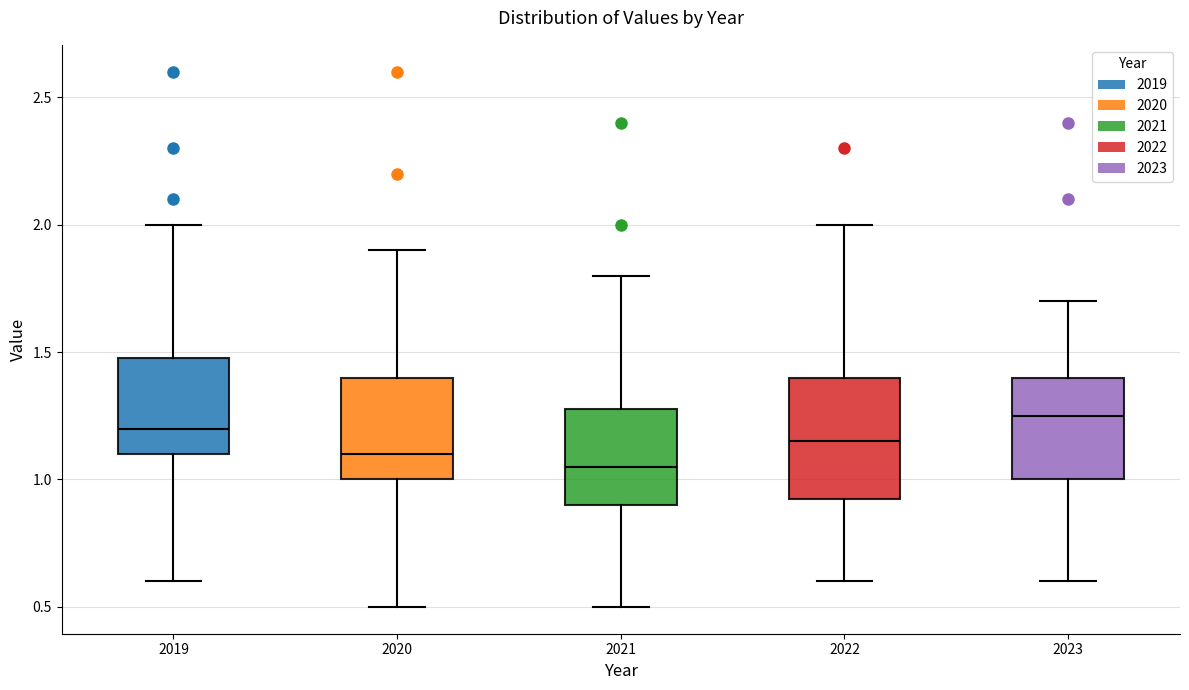

Which box's median line is the lowest?

2021